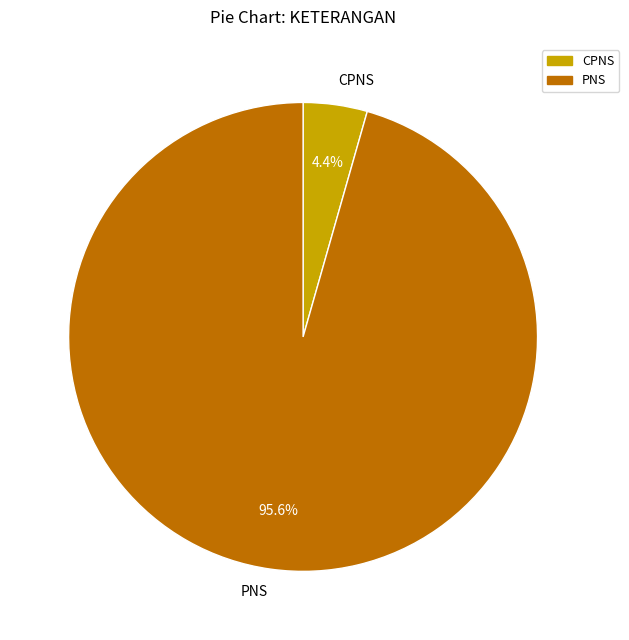

To the nearest percent, what is the combined percentage of PNS and CPNS?

100%